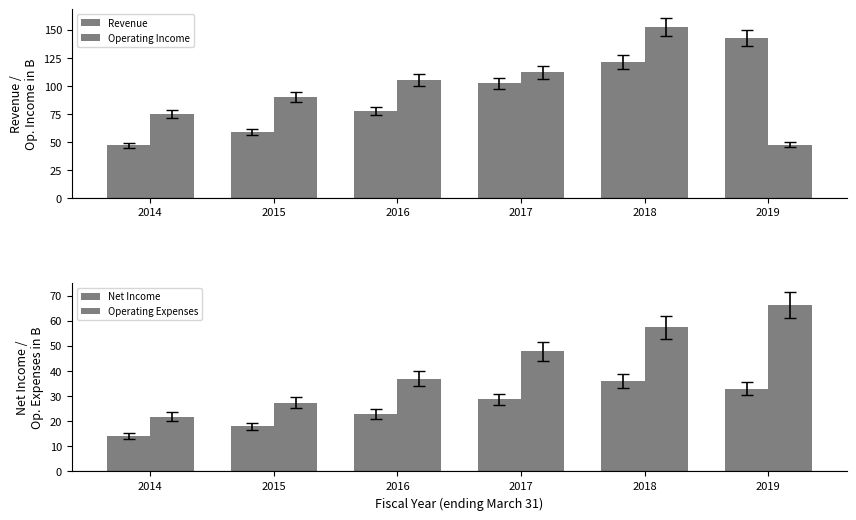

Which series has the widest spread of values?

Operating Income